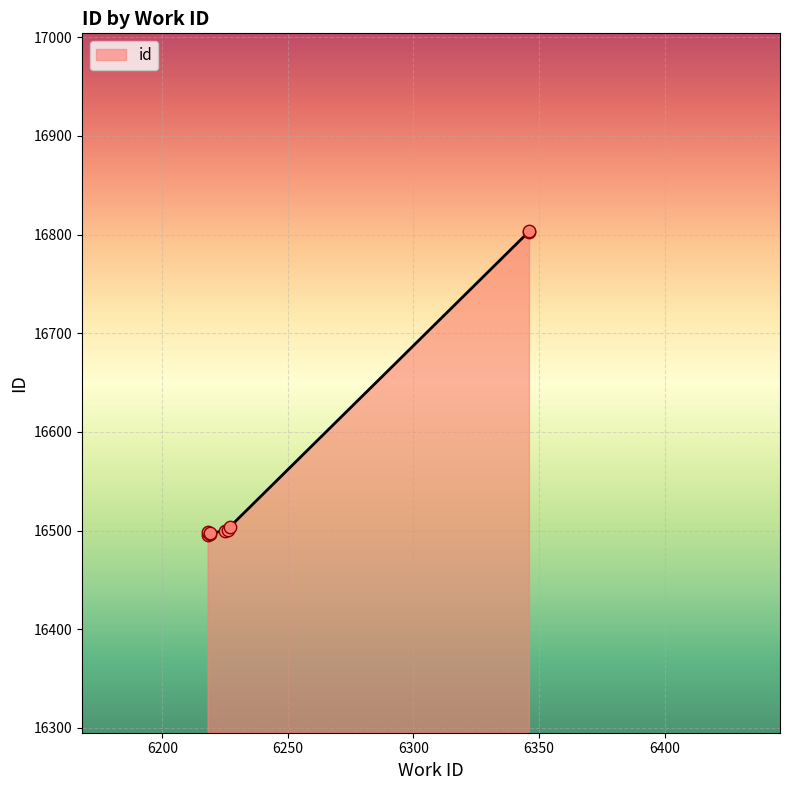

Approximately how many times larger is the value at 6346 compared to 6218?

1.0